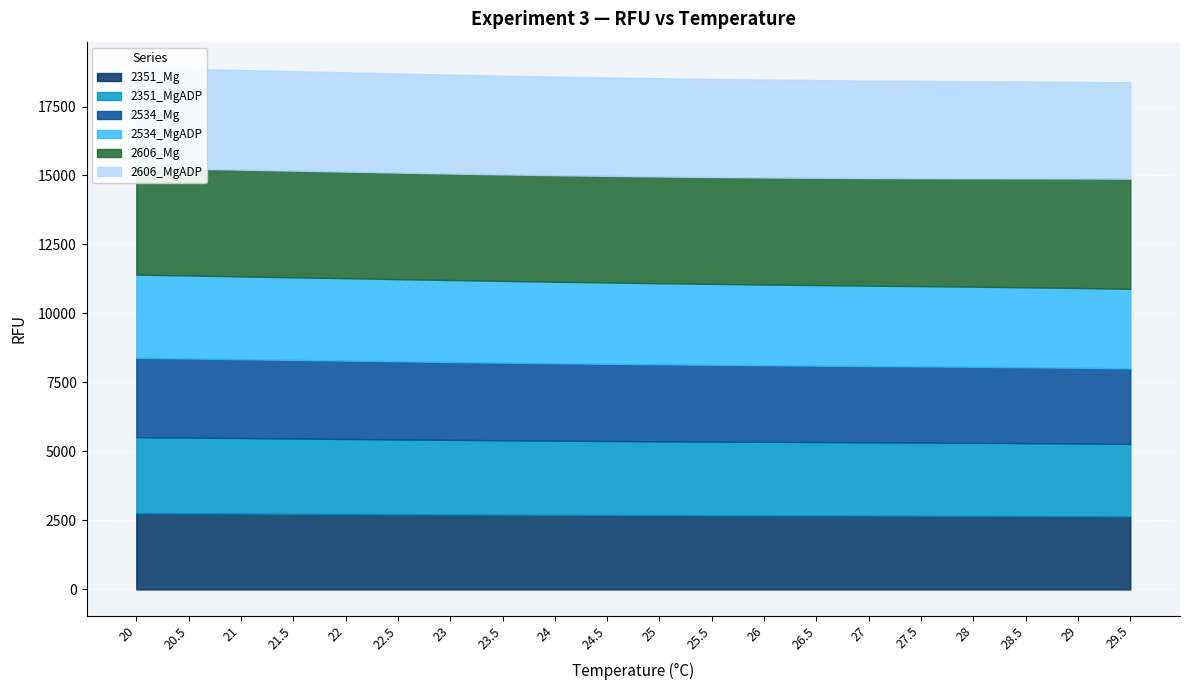

What is the difference between the 2534_Mg values at 22 and 25?

50.3